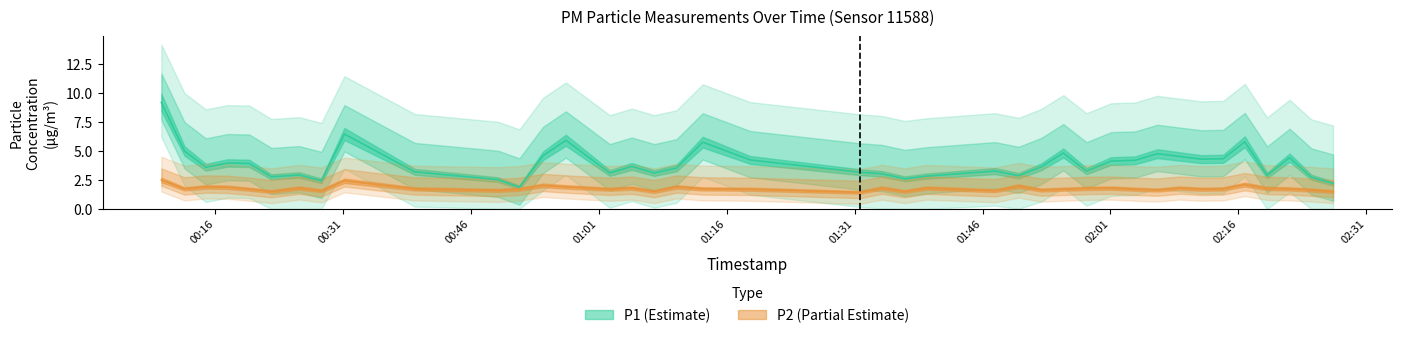

What are all the series names shown in the legend?

P1, P2